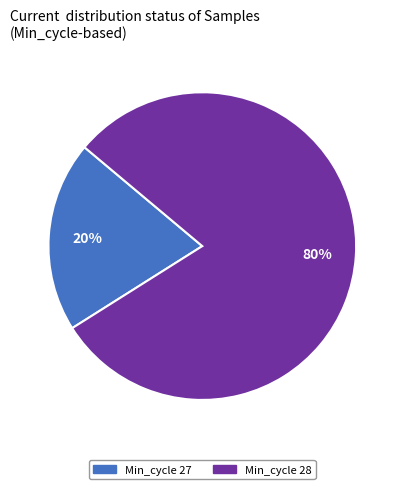

Is there a majority slice in this chart?

Yes